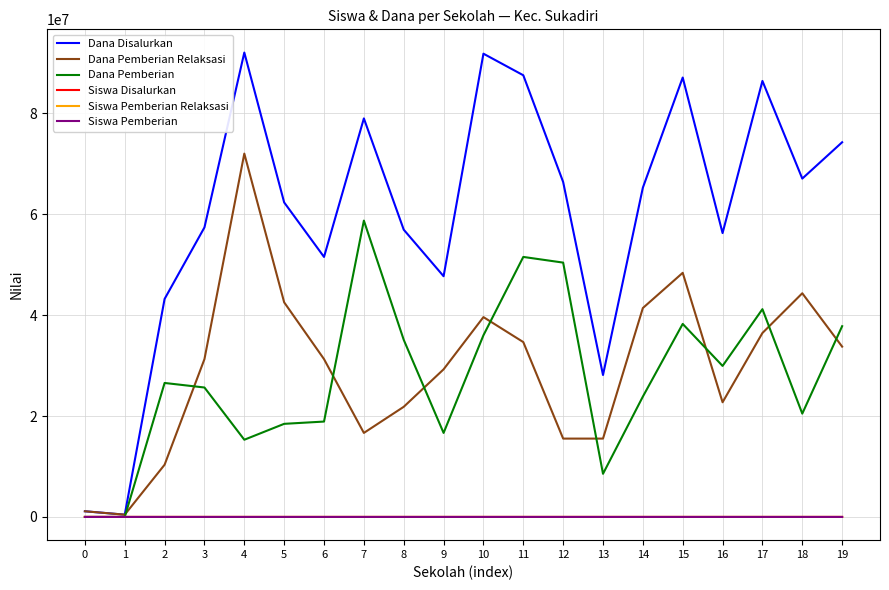

What is the maximum value shown in the chart?

92025000